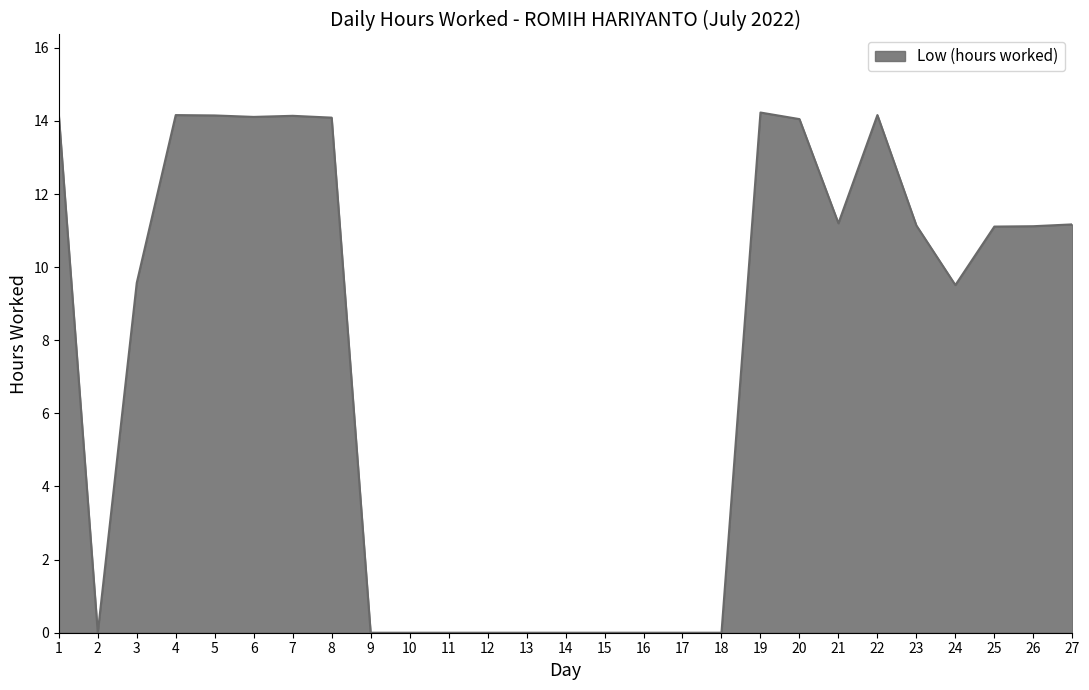

How many categories are shown in the chart?

27